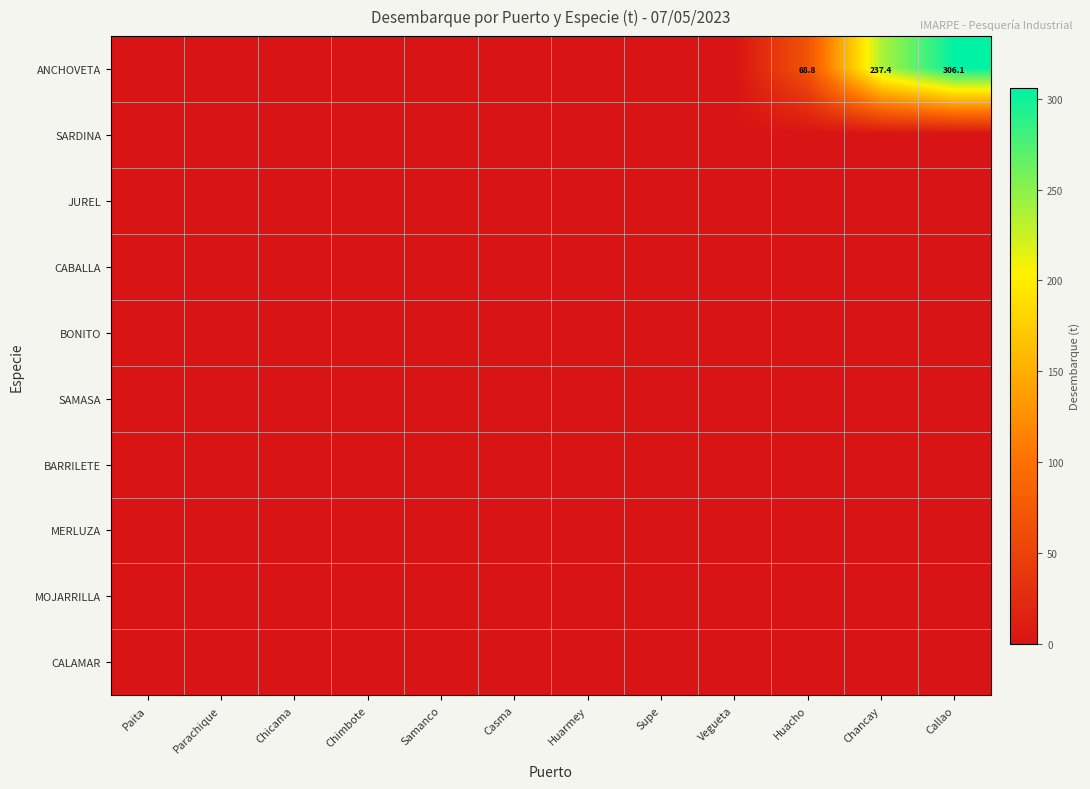

Which series has the largest total across all categories?

ANCHOVETA